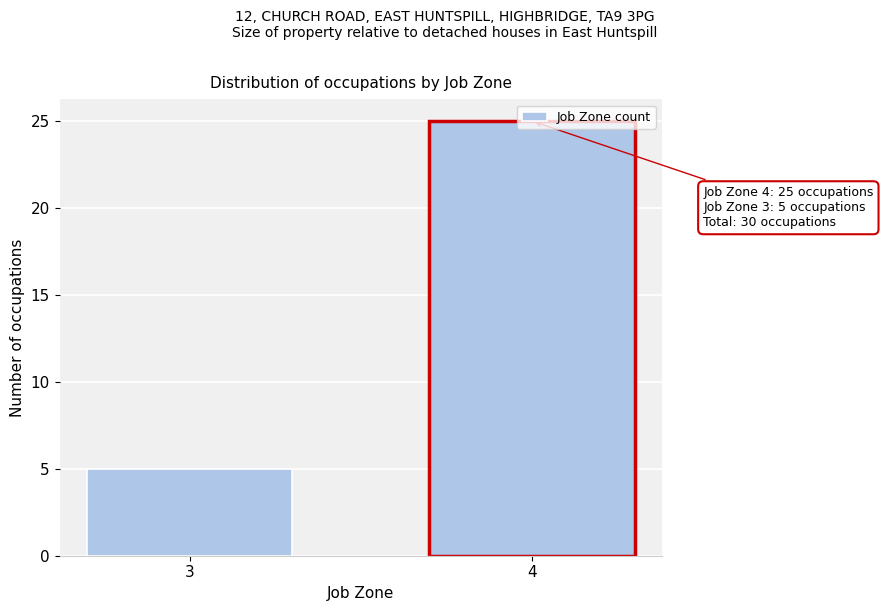

What is the value of the 1st bar from the left?

5